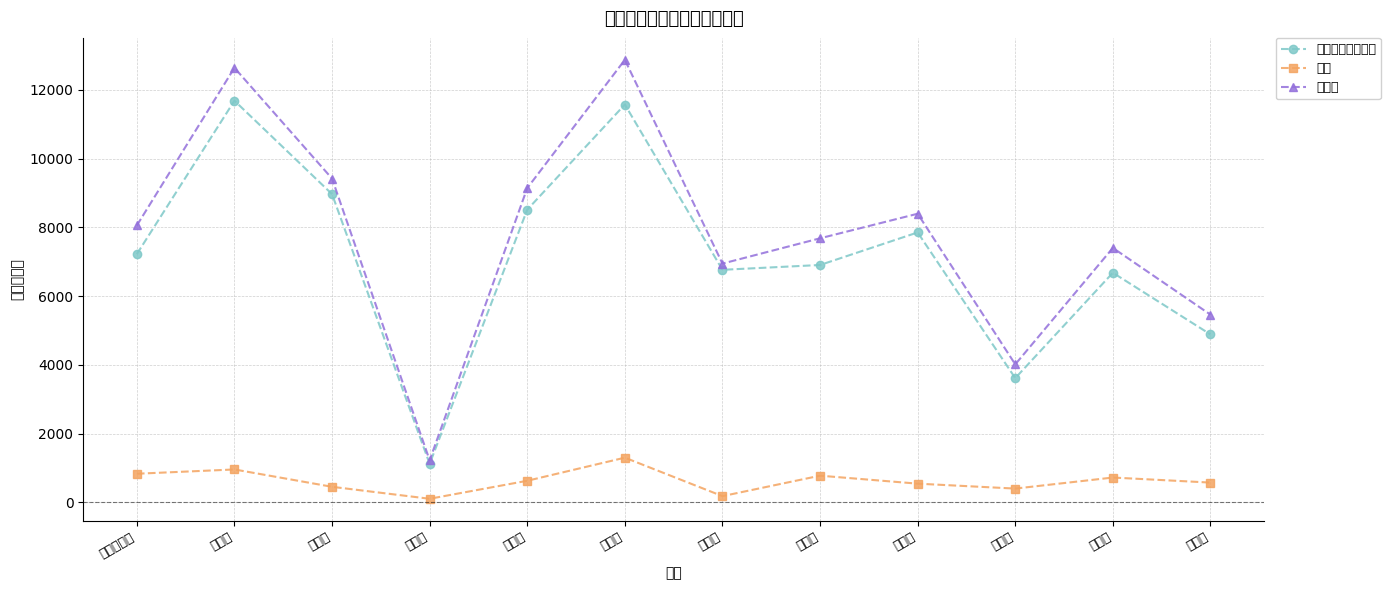

What is the label of the 12th point from the right?

下仓埠社区